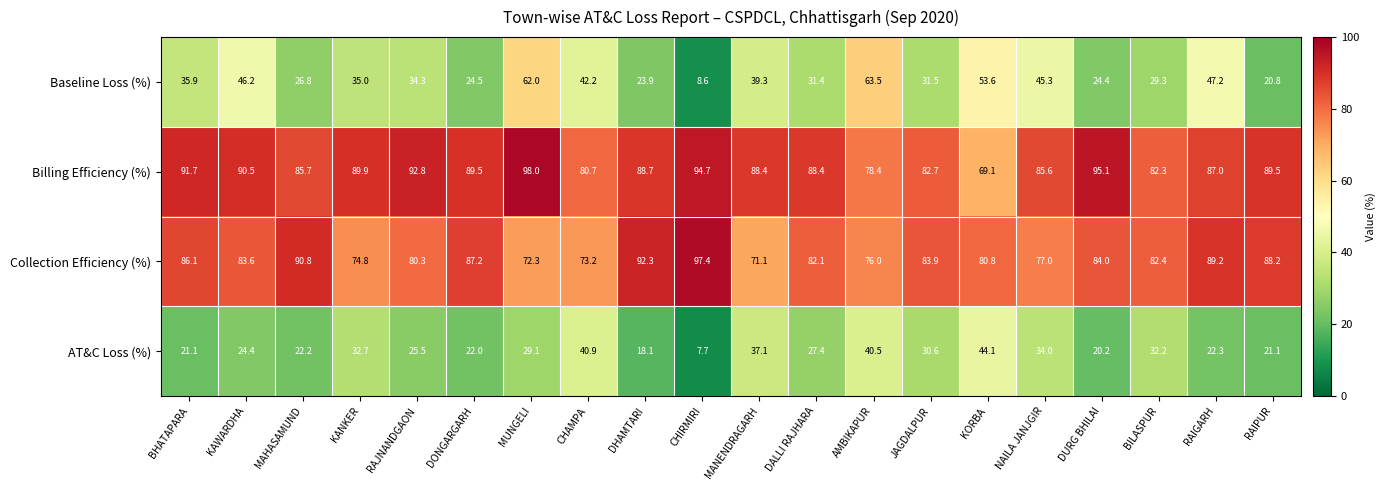

Is it true that Billing Efficiency (%) equals 88.4 at MANENDRAGARH?

True